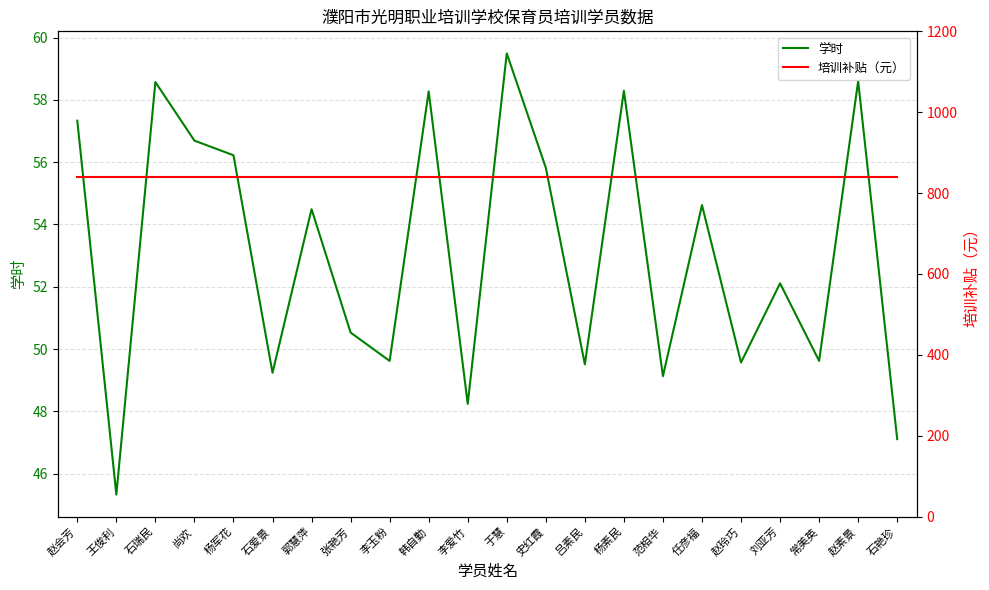

True or false: 培训补贴（元） and 学时 intersect in this chart.

False